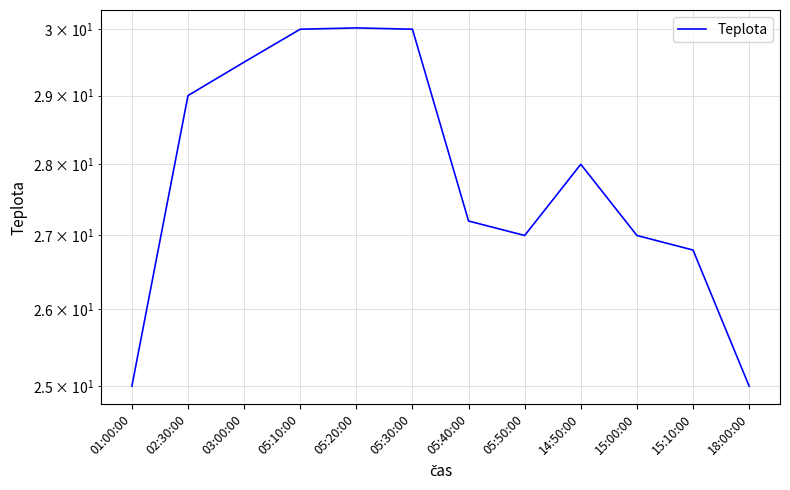

How many lines are shown in the chart?

1